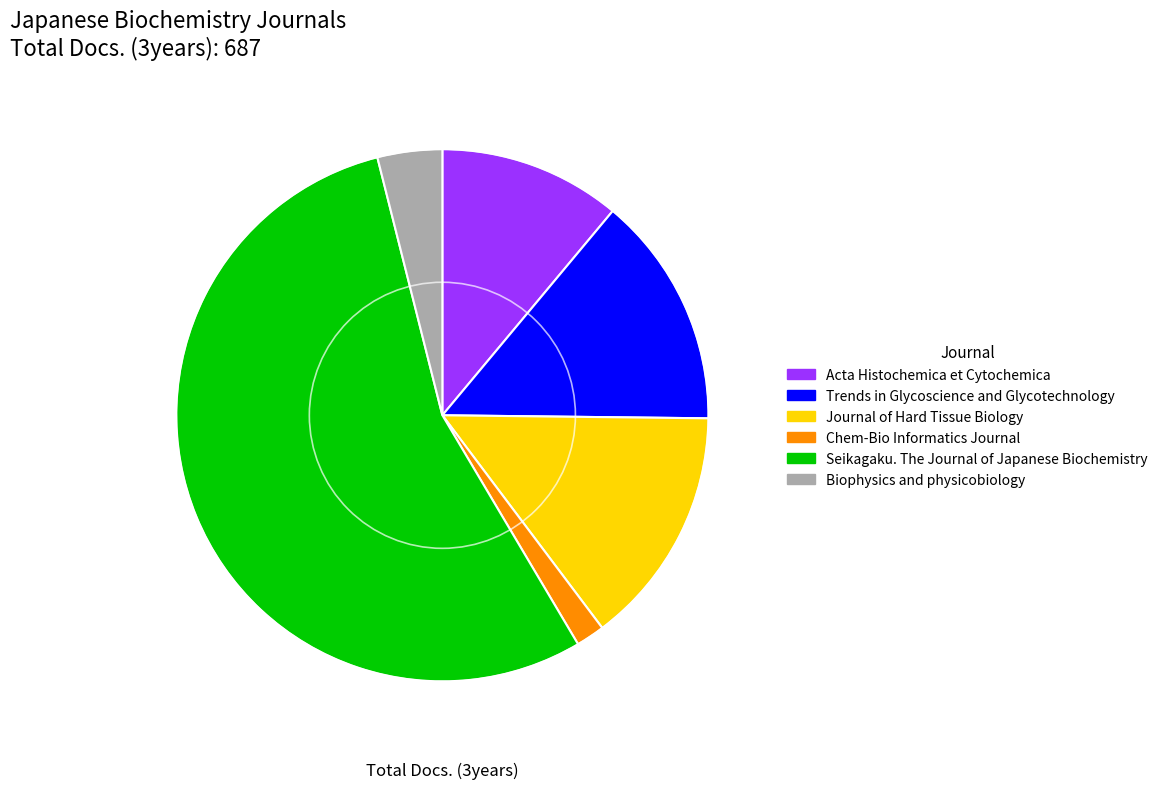

Is it true that Trends in Glycoscience and Glycotechnology is 8% of the pie?

False